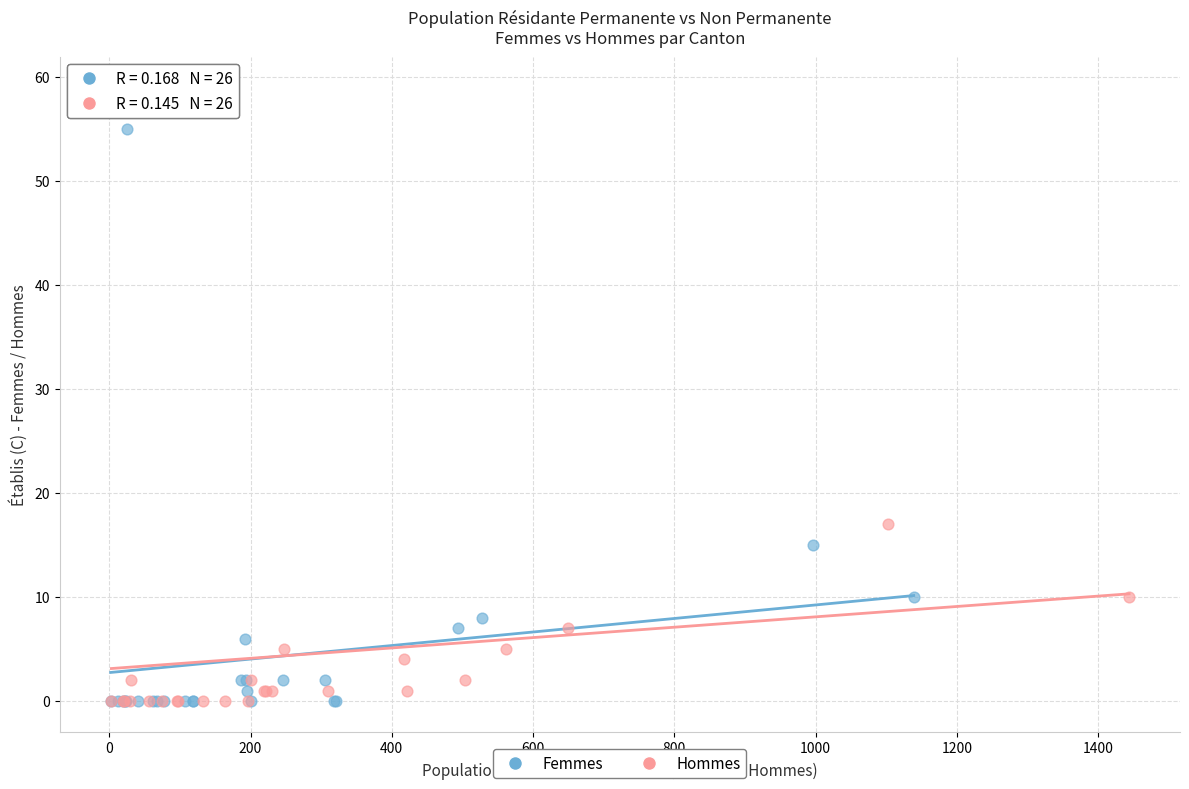

Which series has the largest Y range (max minus min)?

Hommes